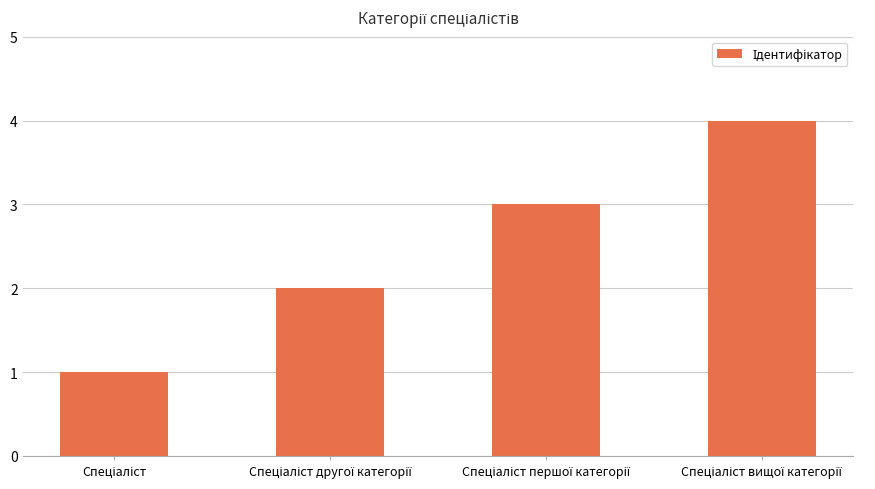

What is the maximum value shown in the chart?

4